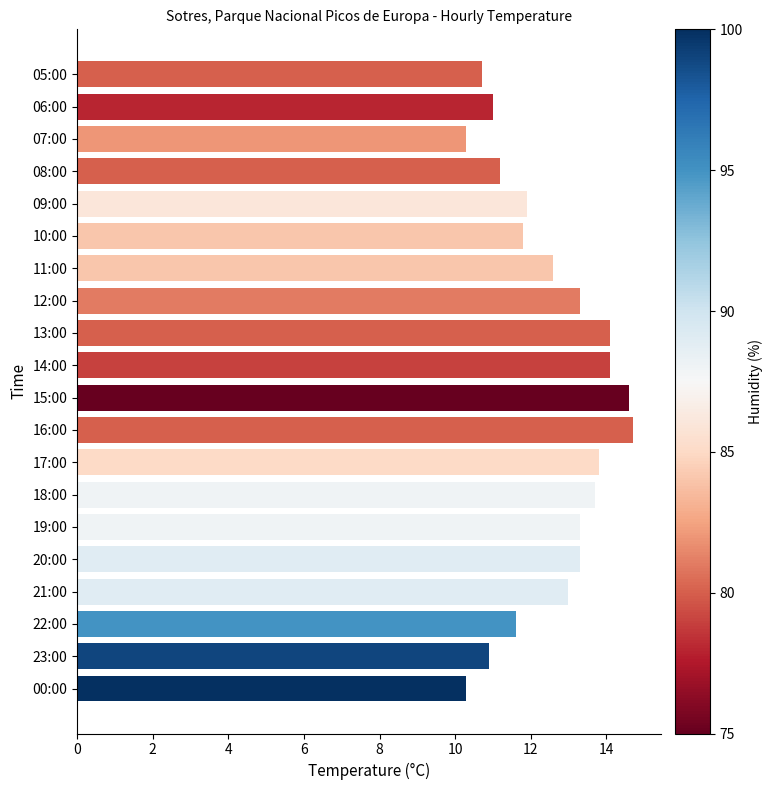

What is the difference between the maximum and second lowest values?

4.4